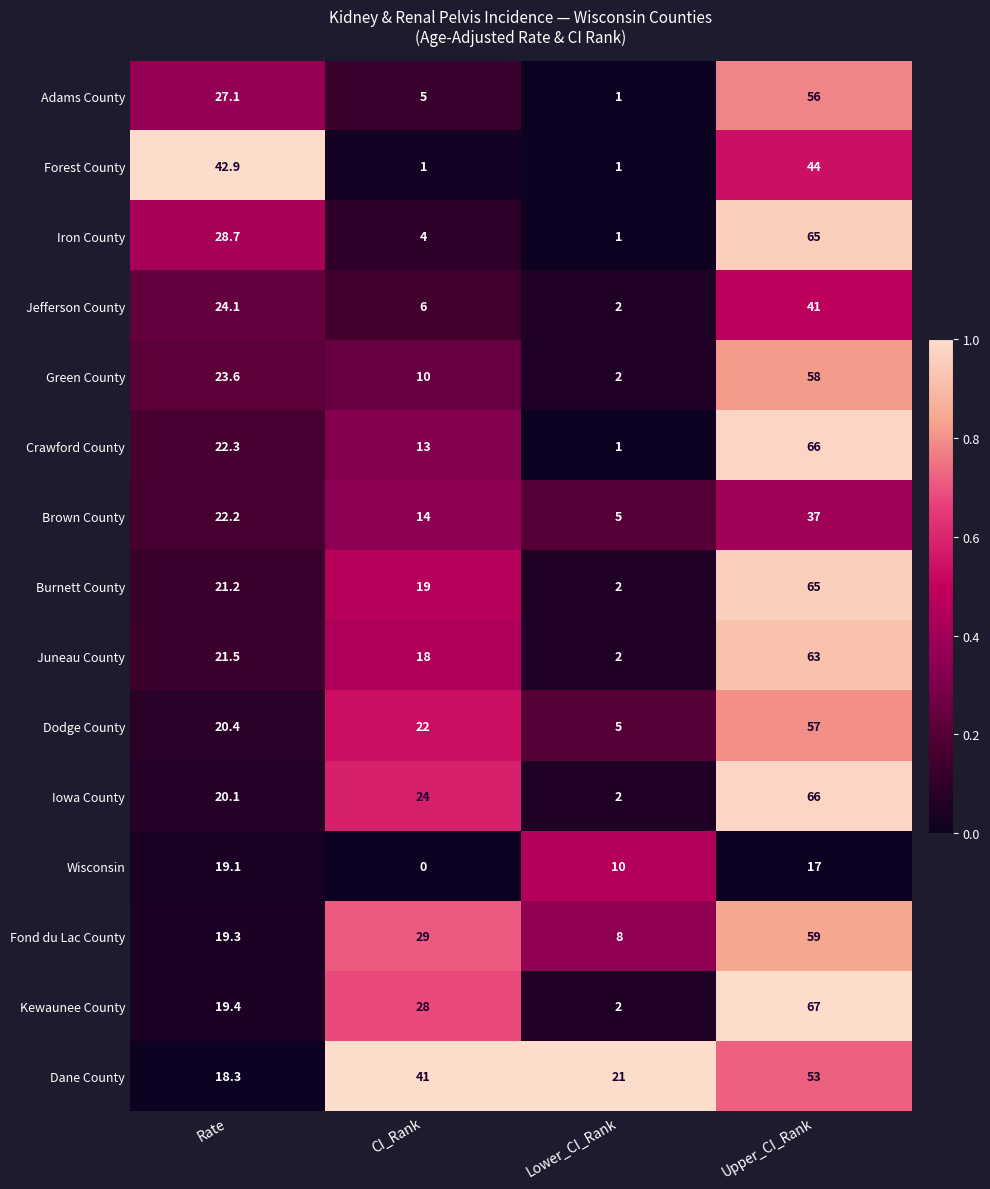

What is the difference between the maximum and minimum values in the Fond du Lac County series?

51.0